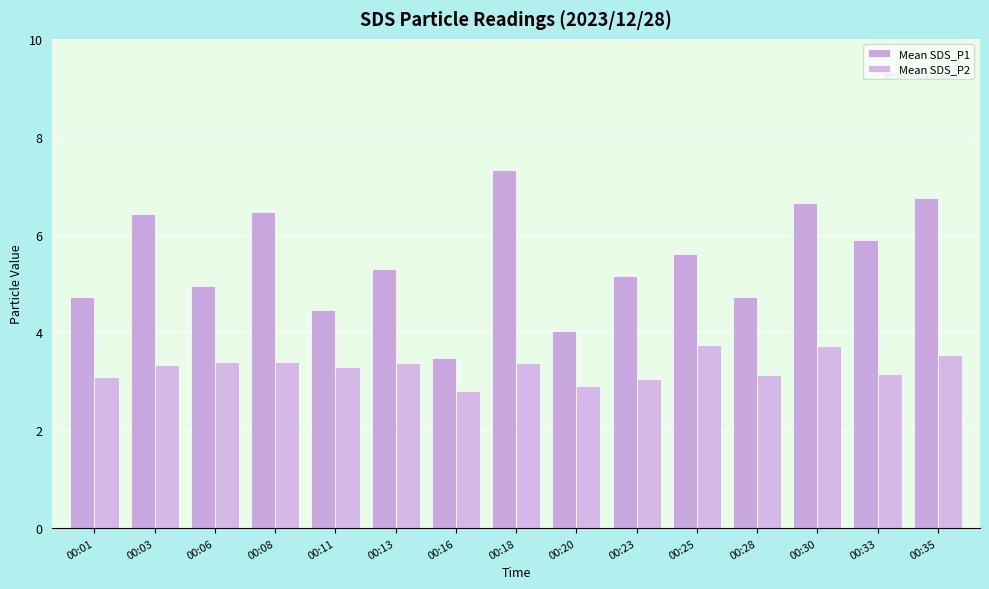

At how many categories does at least one series exceed 3?

15